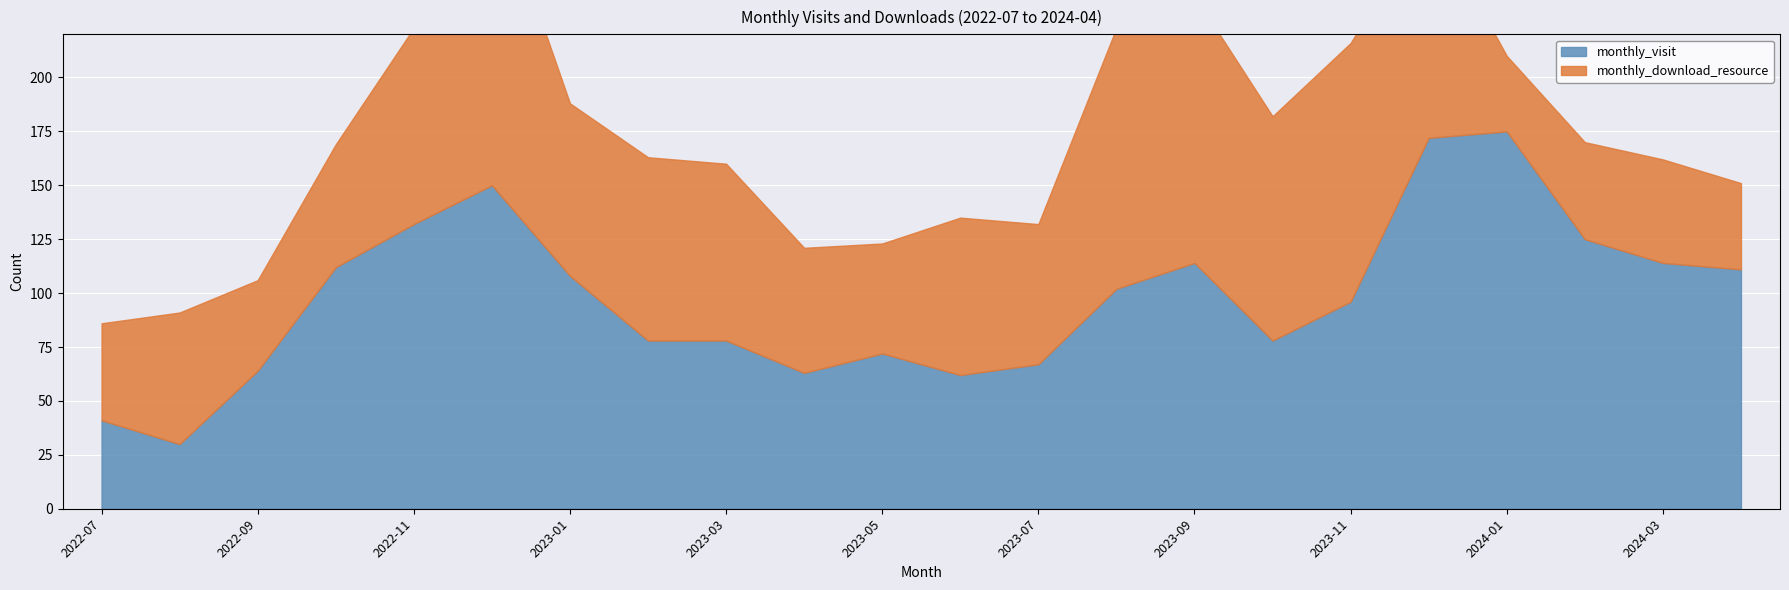

List the series in order of their overall mean, highest first.

monthly_visit, monthly_download_resource